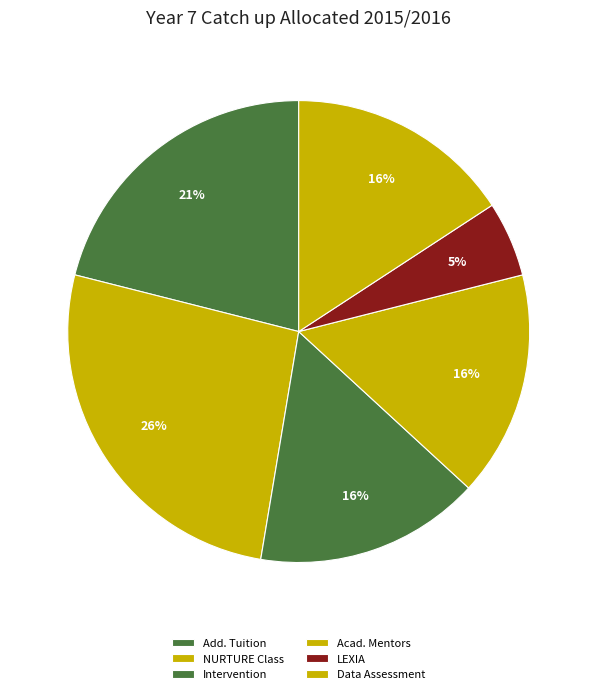

Is there a majority slice in this chart?

No